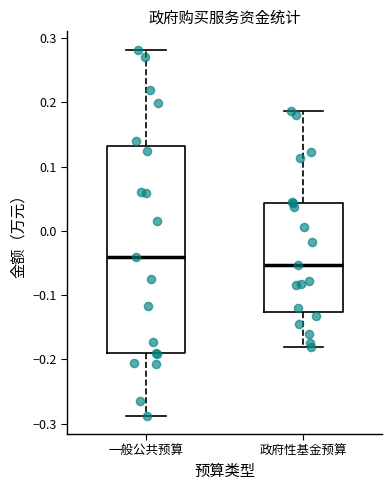

Comparing the boxes themselves (not the whiskers), which one is the tallest?

一般公共预算